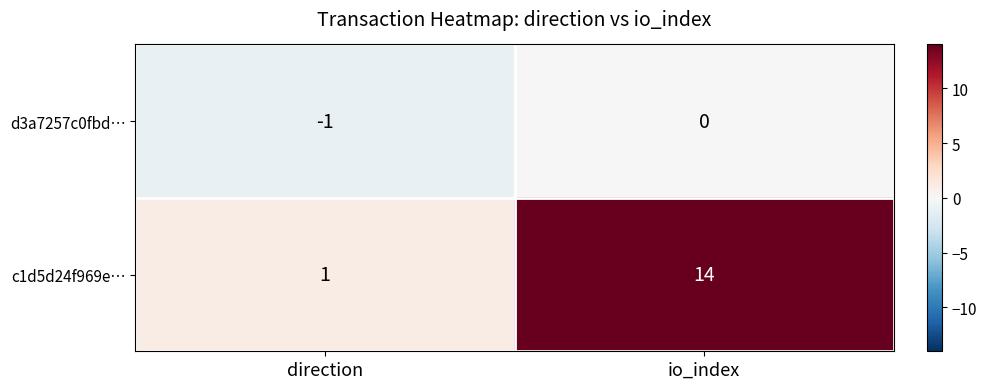

What value does the c1d5d24f969e… series have at io_index?

14